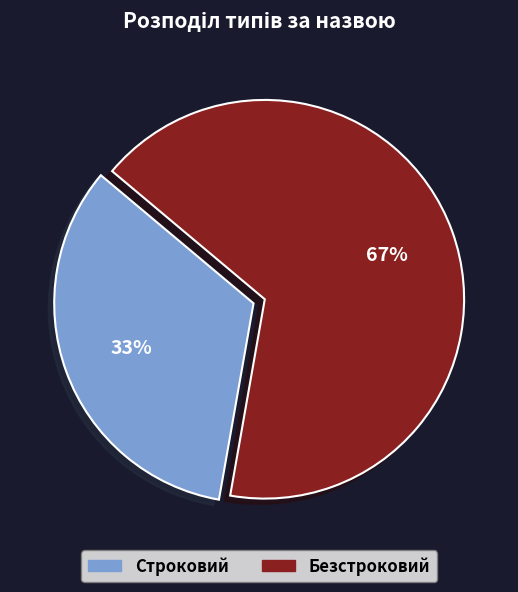

Which category accounts for the majority?

Безстроковий